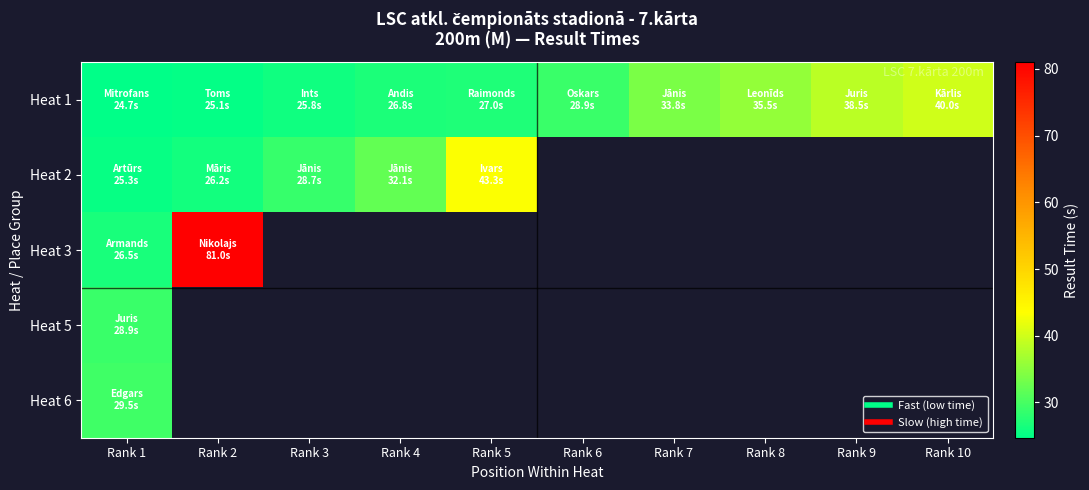

What is the difference between the highest and lowest values at Rank 1?

4.8